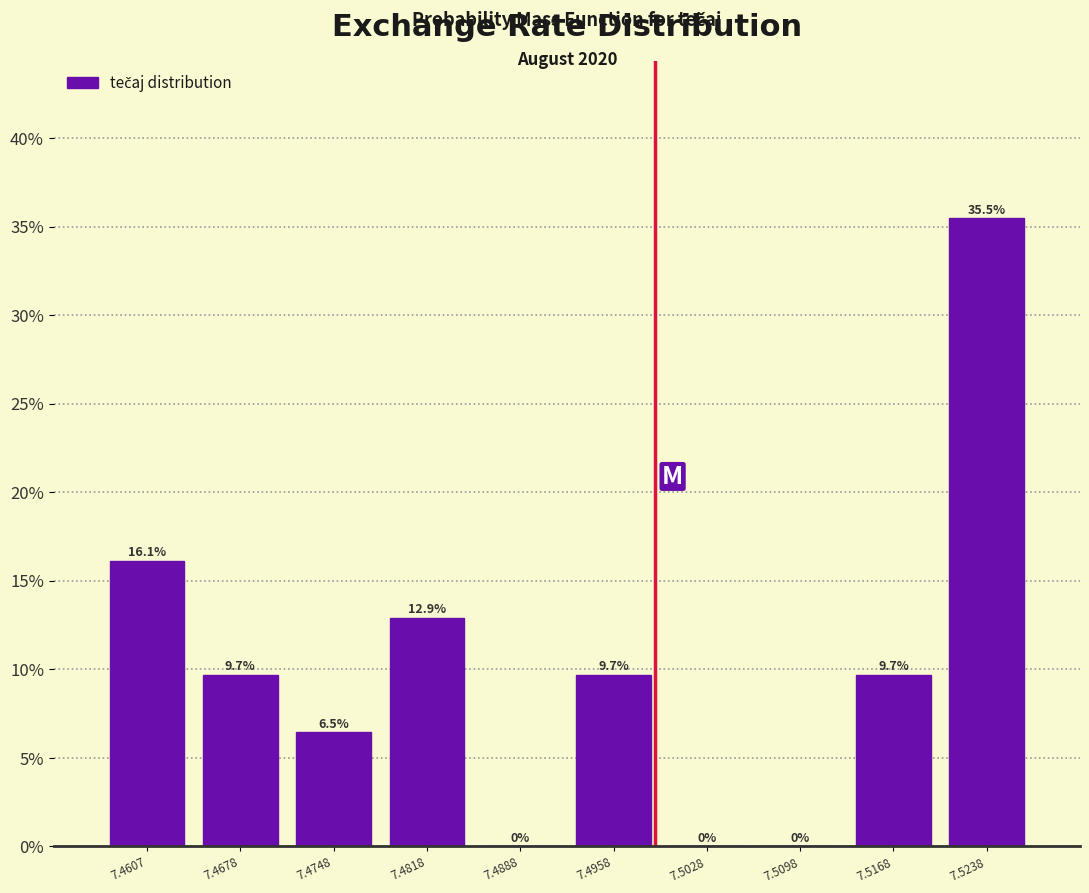

Which range on the x-axis has the tallest bar?

7.520 to 7.527